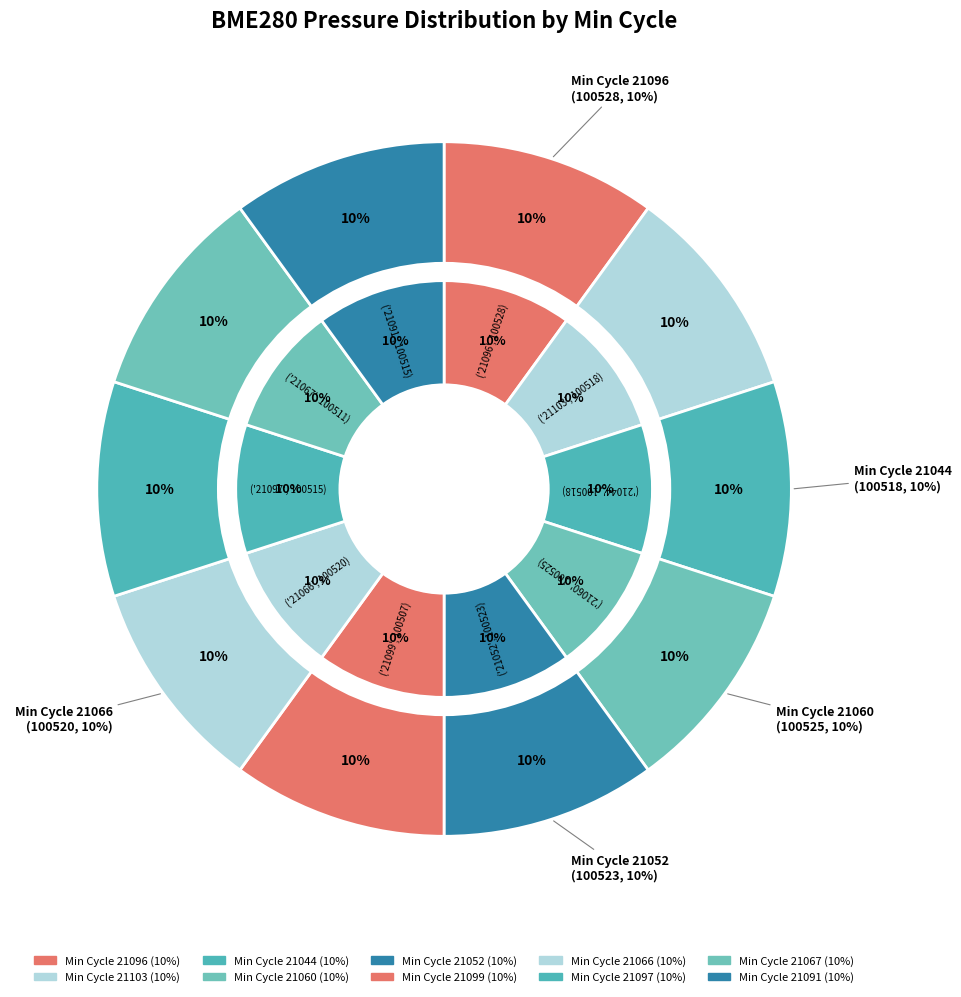

Is it true that 21103 is 22% of the pie?

False